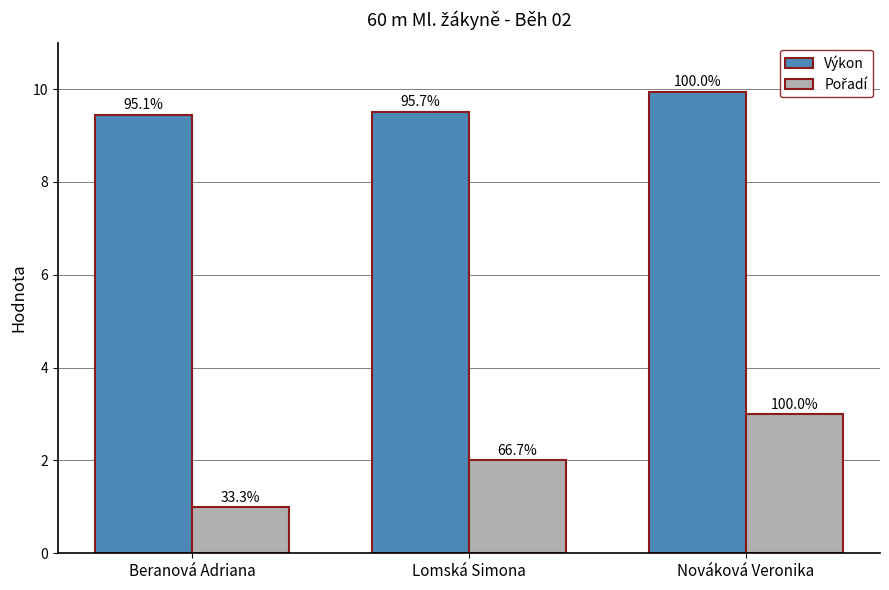

What is the approximate value of Pořadí at Nováková Veronika?

3.0